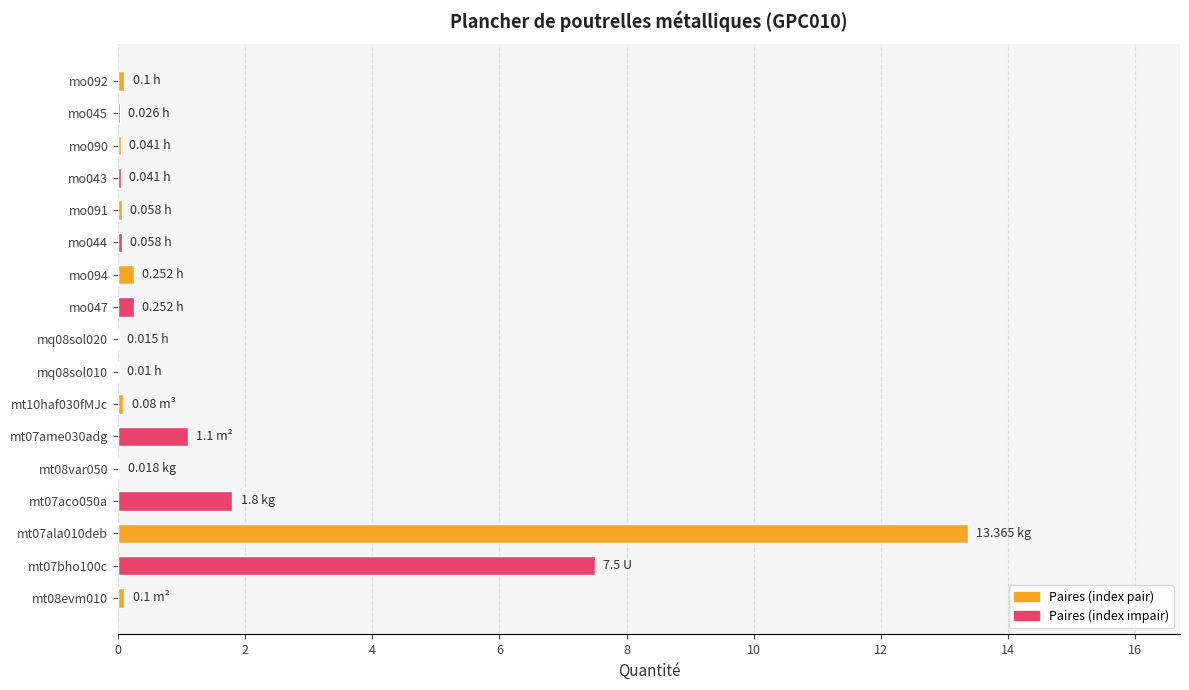

Count the number of categories in the chart.

17